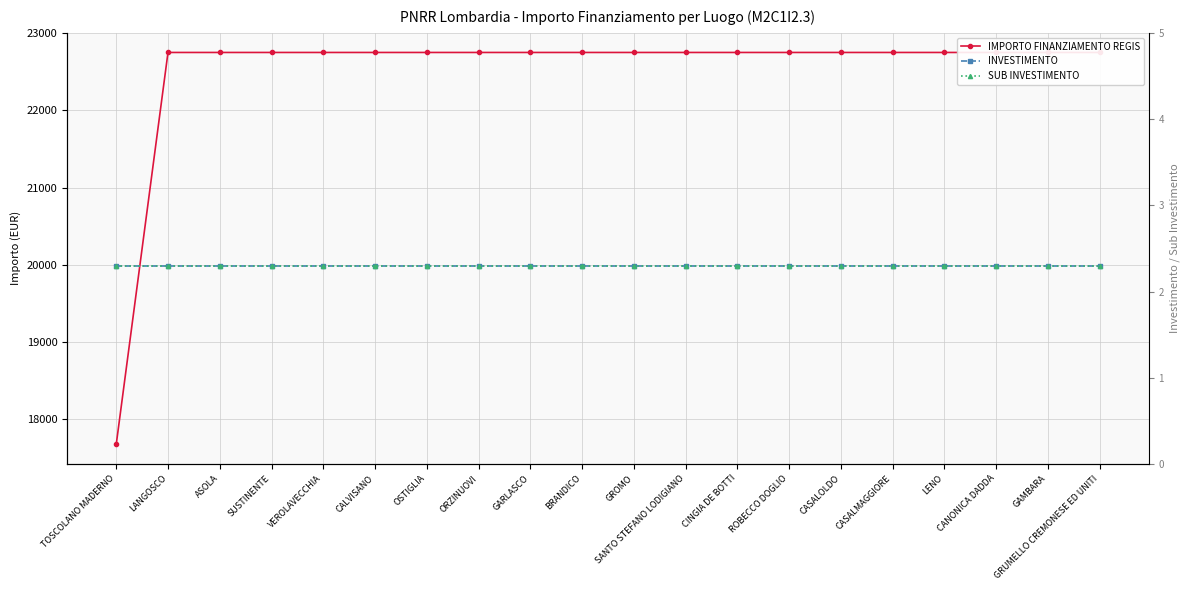

At how many categories does at least one series exceed 12055?

20